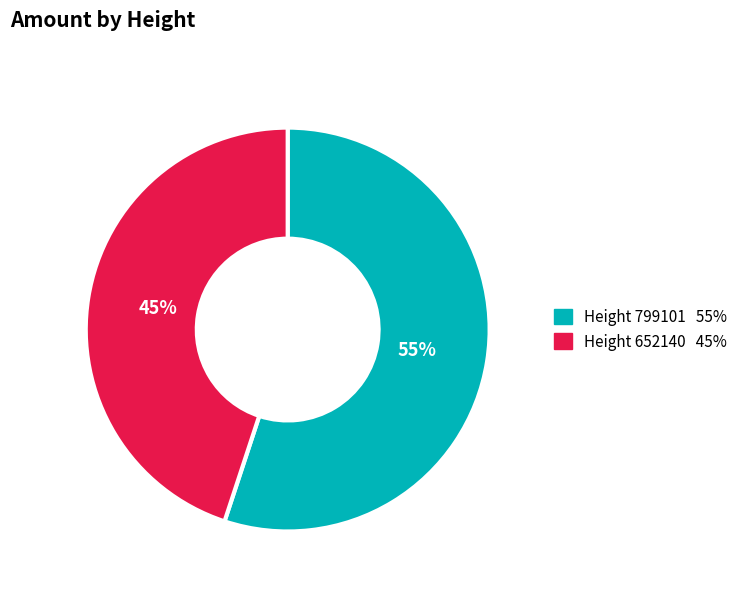

Does any single category account for the majority?

Yes